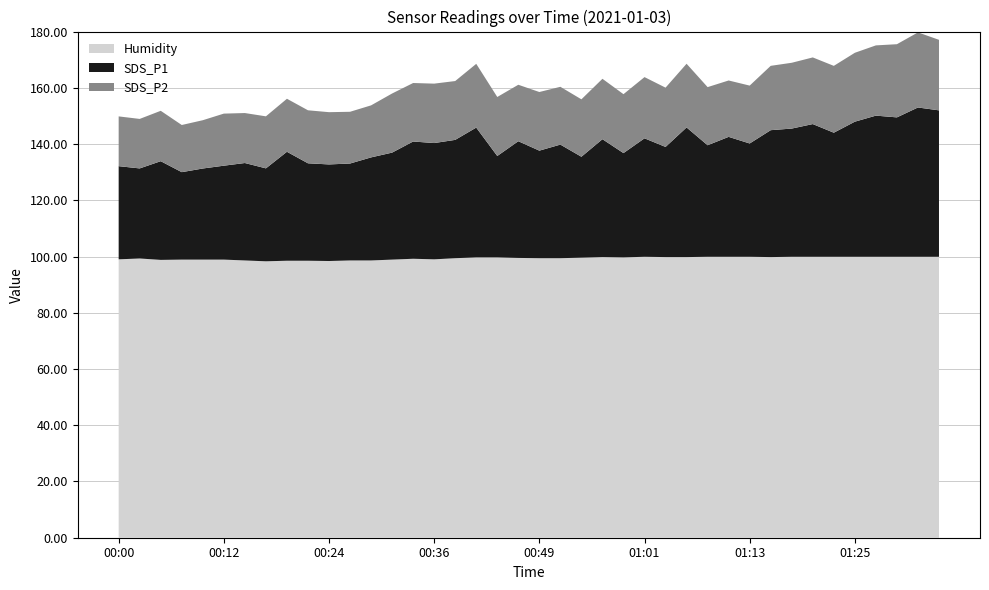

Reading left to right, extract all data points from this chart.

SDS_P1: 33.1	32.0	35.1	31.1	32.4	33.4	34.6	33.0	38.8	34.6	34.4	34.5	36.6	38.0	41.7	41.4	42.1	46.1	36.0	41.5	38.2	40.4	35.9	41.9	37.1	42.1	39.2	46.1	39.7	42.6	40.3	45.1	45.6	47.2	44.1	48.0	50.2	49.6	53.1	52.1
SDS_P2: 17.7	17.6	17.9	16.8	17.2	18.5	17.8	18.5	18.9	18.9	18.6	18.4	18.5	21.0	20.8	21.1	20.9	22.7	21.0	20.1	20.9	20.6	20.4	21.5	20.9	21.8	21.1	22.6	20.7	20.1	20.6	22.9	23.4	23.7	23.8	24.5	25.0	26.0	26.7	25.1
Humidity: 99.0	99.3	98.8	98.9	98.9	98.9	98.6	98.3	98.5	98.5	98.4	98.6	98.6	98.9	99.2	99.0	99.4	99.7	99.7	99.5	99.4	99.4	99.6	99.8	99.7	99.9	99.8	99.8	99.9	99.9	99.9	99.8	99.9	99.9	99.9	99.9	99.9	99.9	99.9	99.9